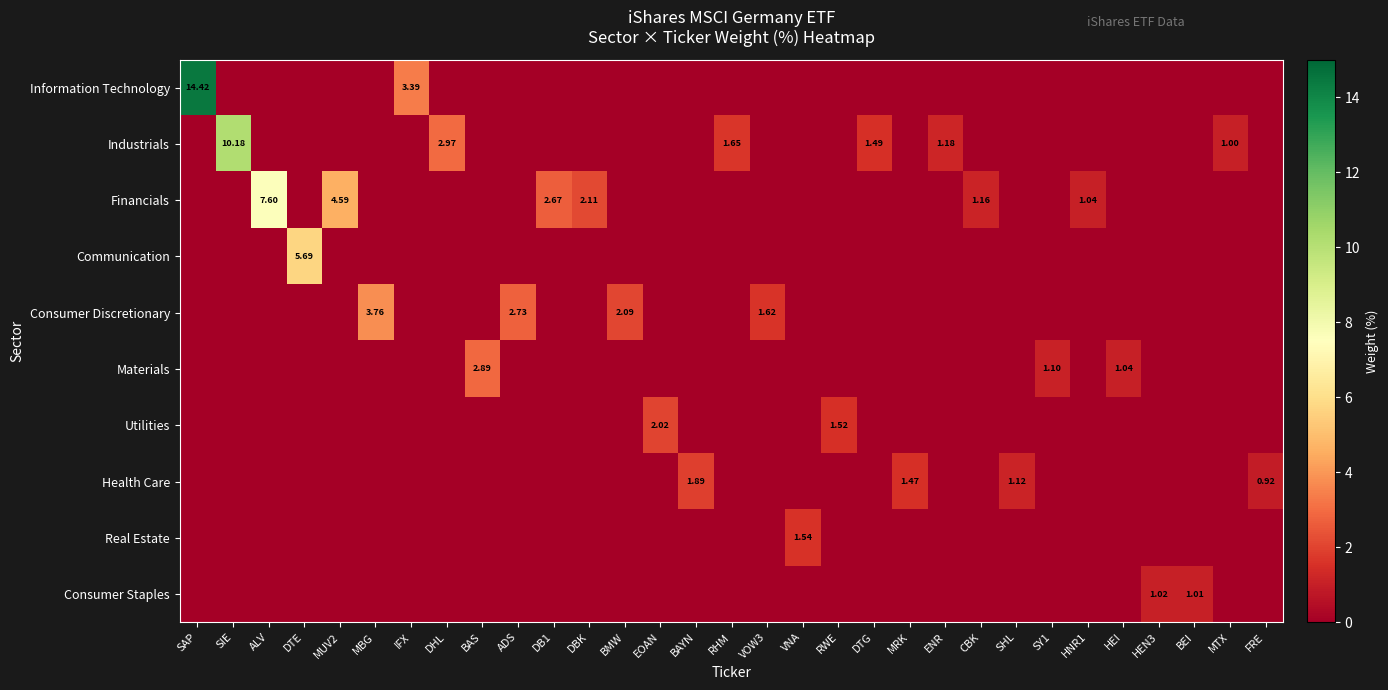

What is the greatest value displayed?

14.4